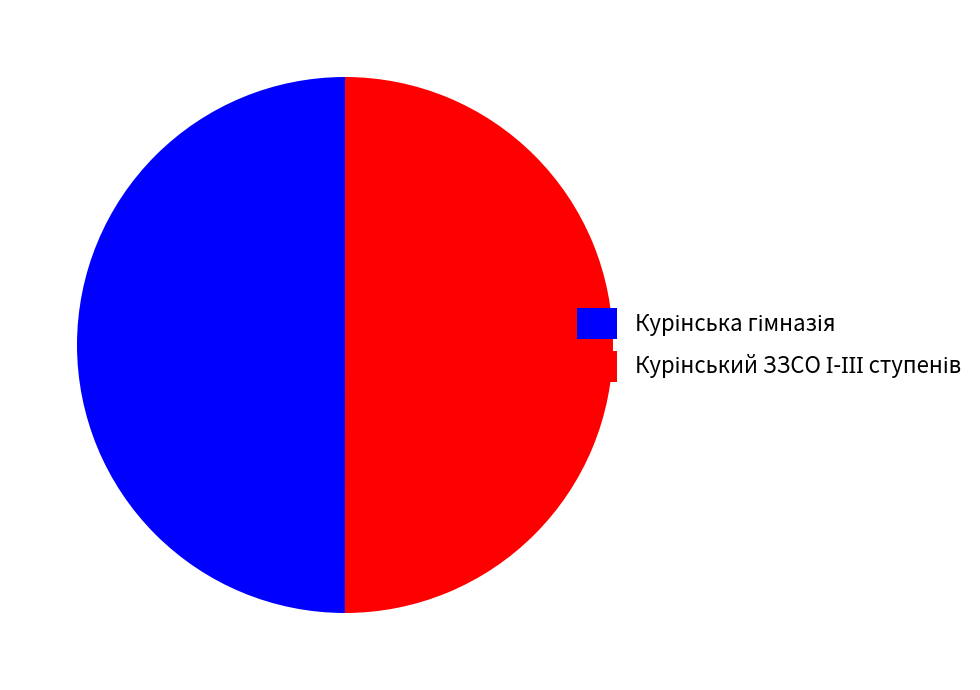

Does Курінська гімназія represent more than half of the total?

No